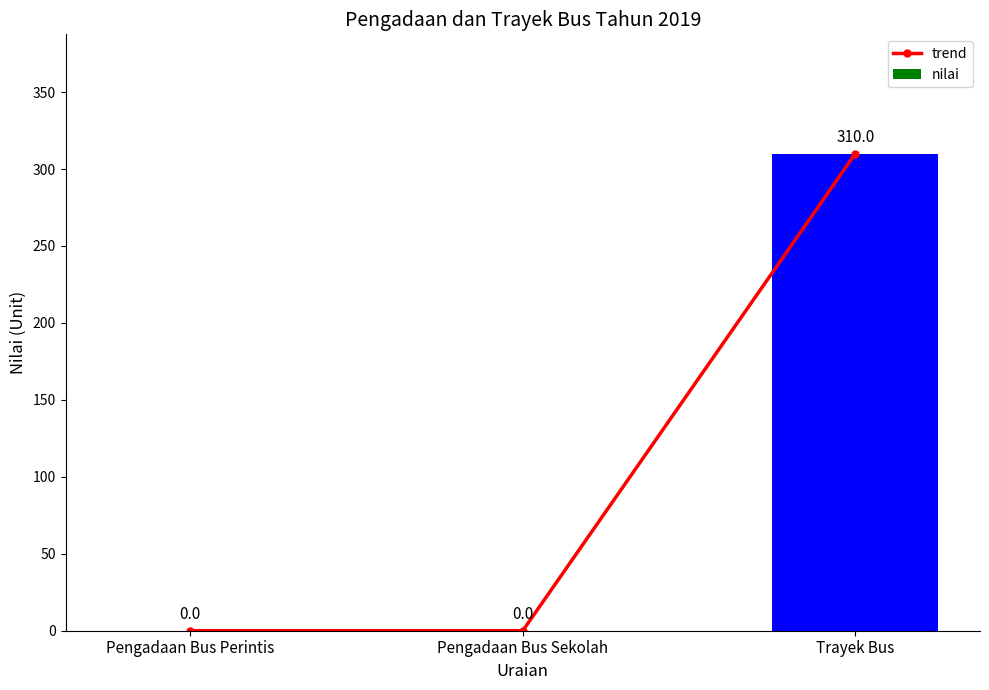

Reading right to left, extract all data points from this chart.

trend: 310	0	0
nilai: 310	0	0